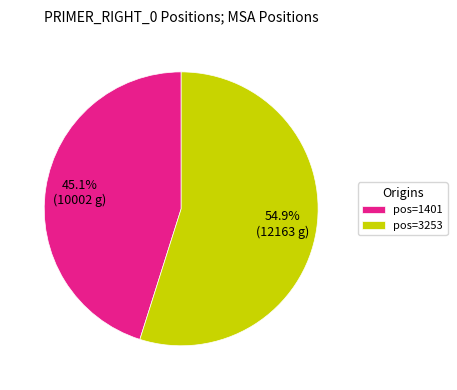

To the nearest percent, what is the average slice percentage?

50%